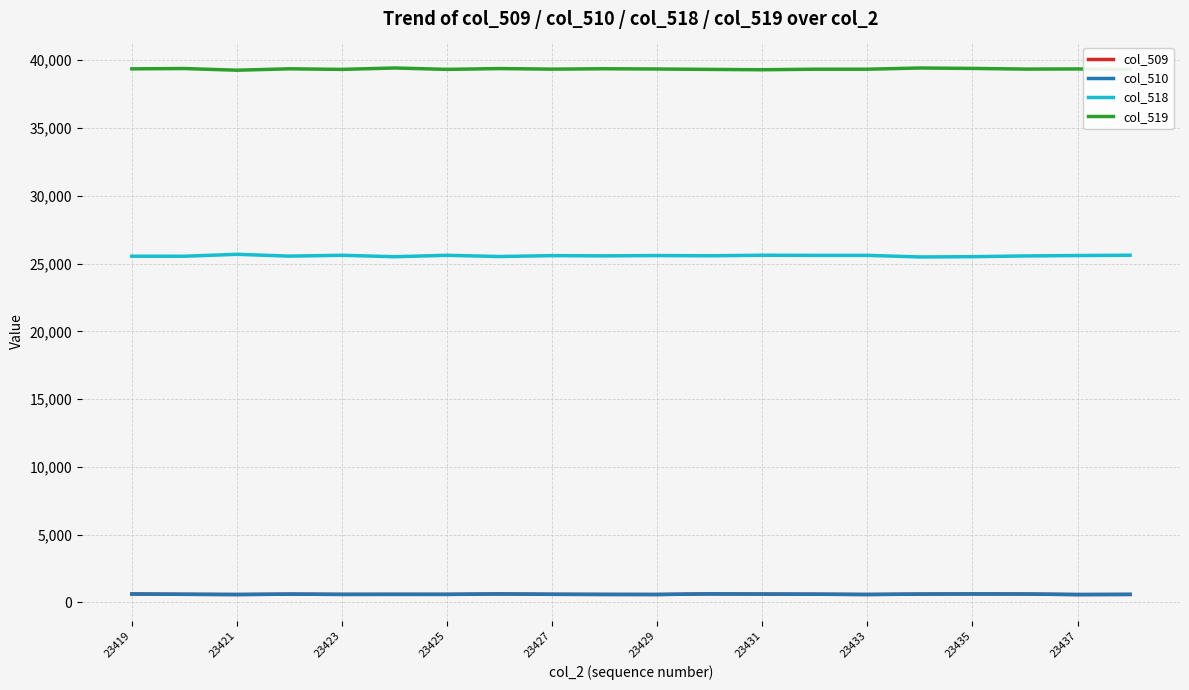

Is this an area chart (filled region under the line)?

No